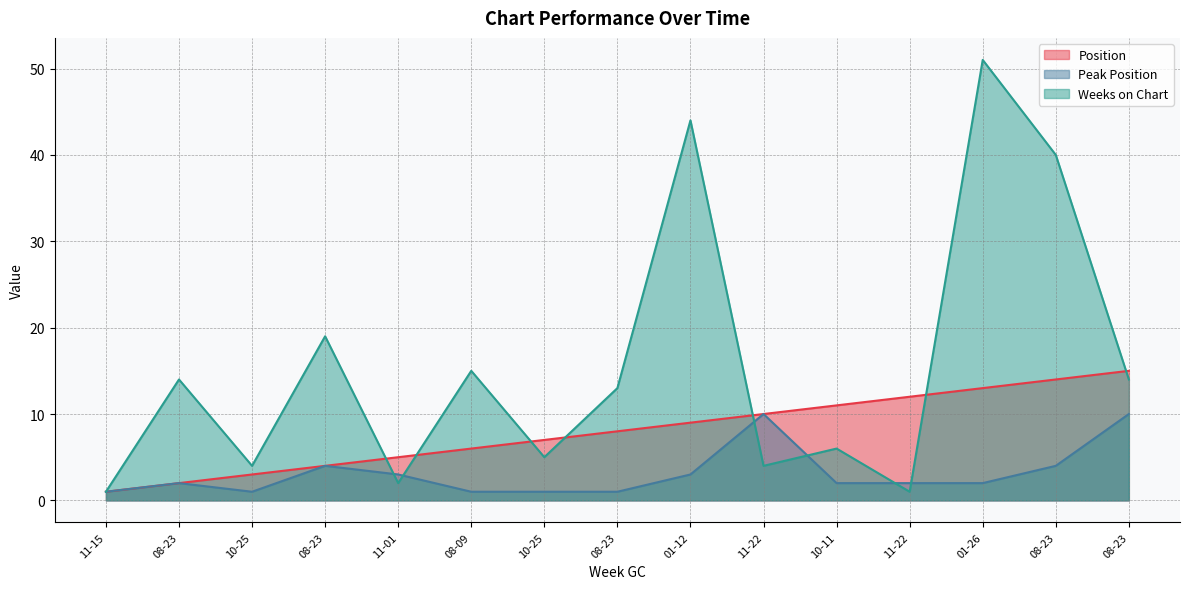

List the series in order of their overall mean, lowest first.

Peak Position, Position, Weeks on Chart